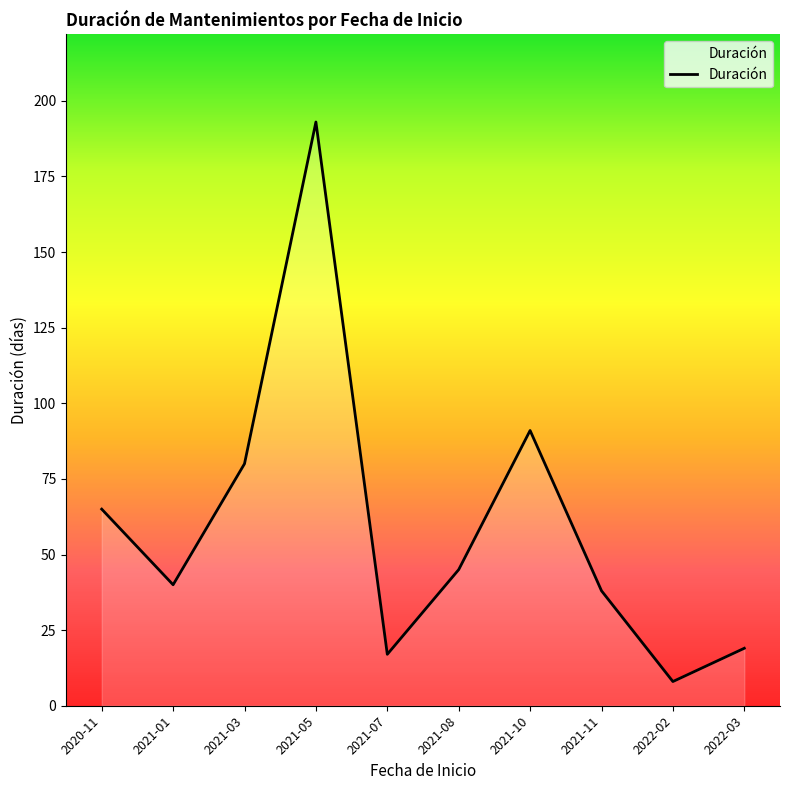

How many lines are shown in the chart?

1